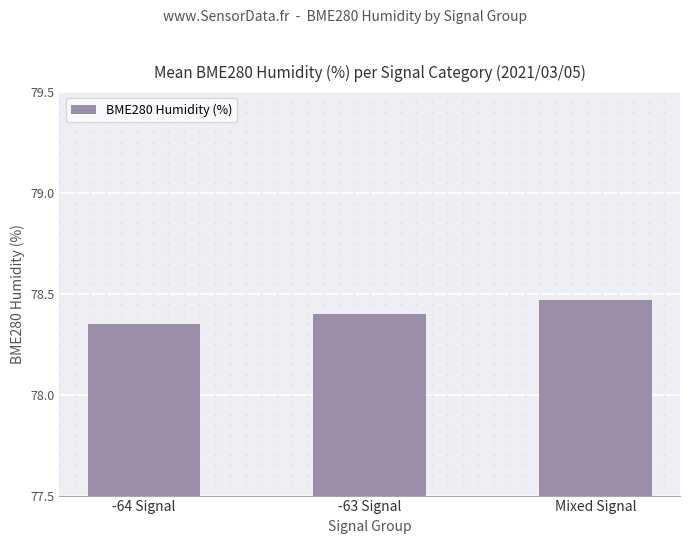

Are the bars horizontal?

No